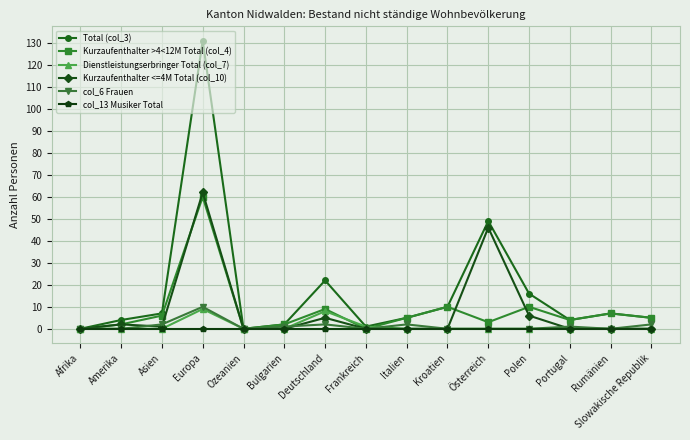

Which series has the largest range (max minus min)?

Total (col_3)